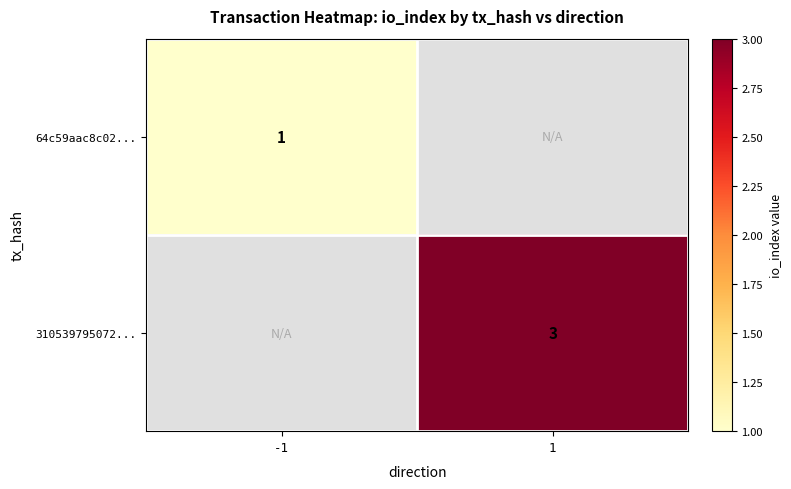

Count the number of data series in this chart.

2